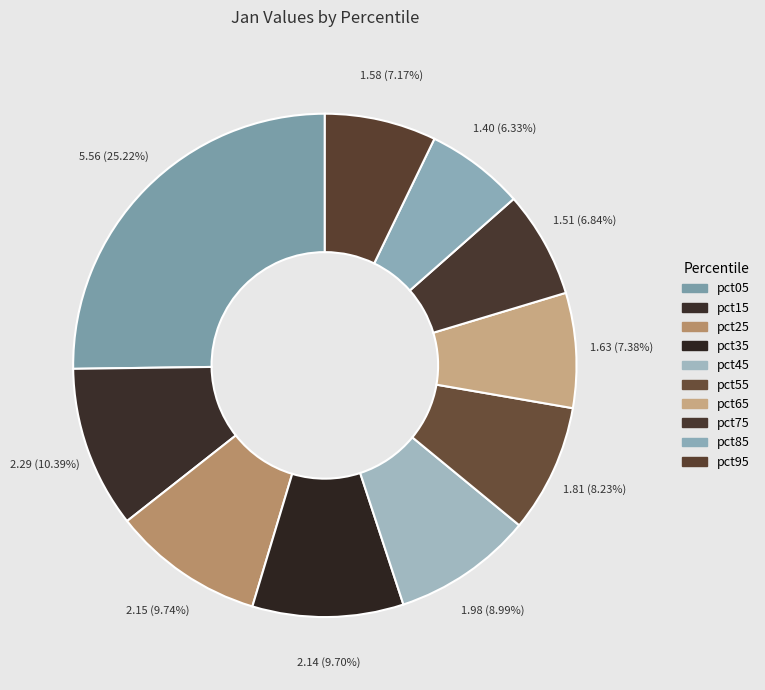

Does pct55 account for over 50% of the chart?

No